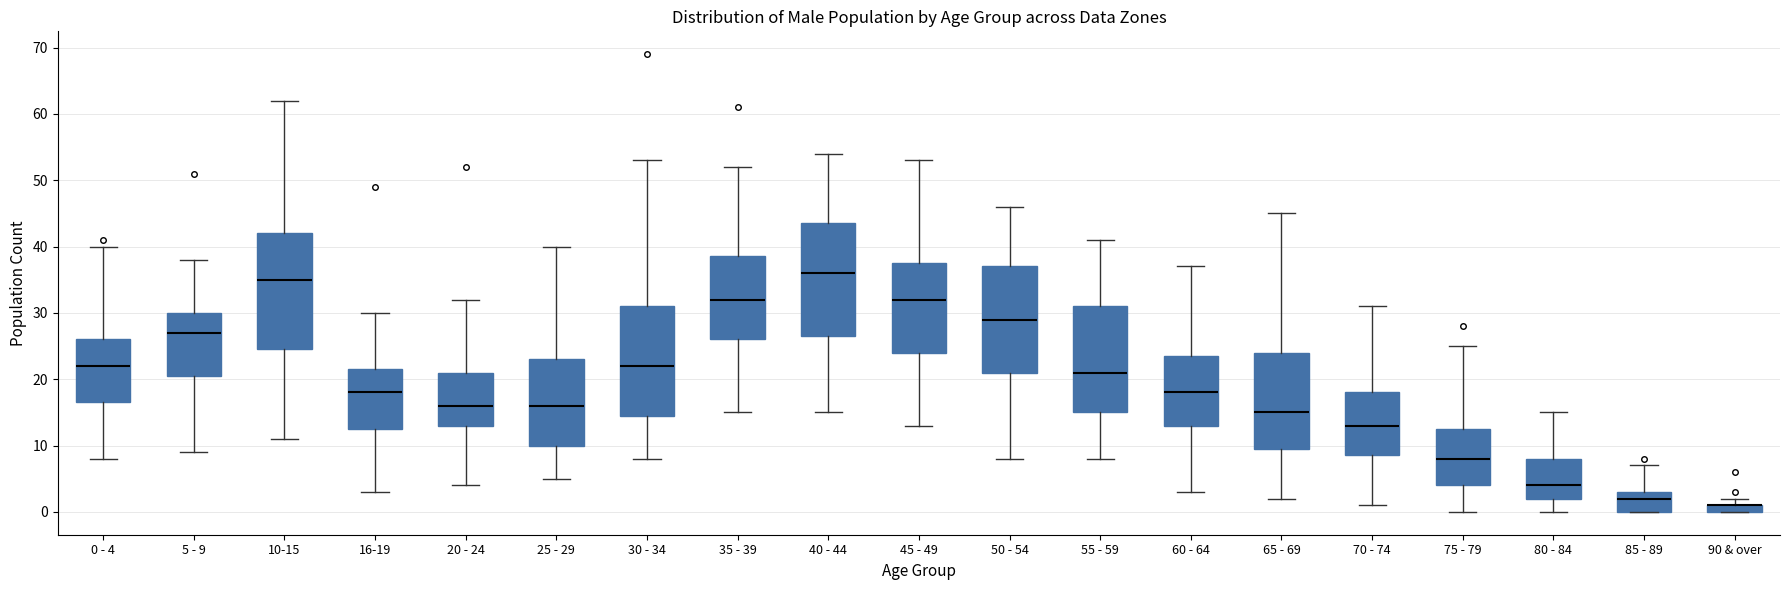

Where is the upper edge of the box for 35 - 39 on the y-axis? The values are not printed on the chart, so give them approximately, as read against the axis.

39